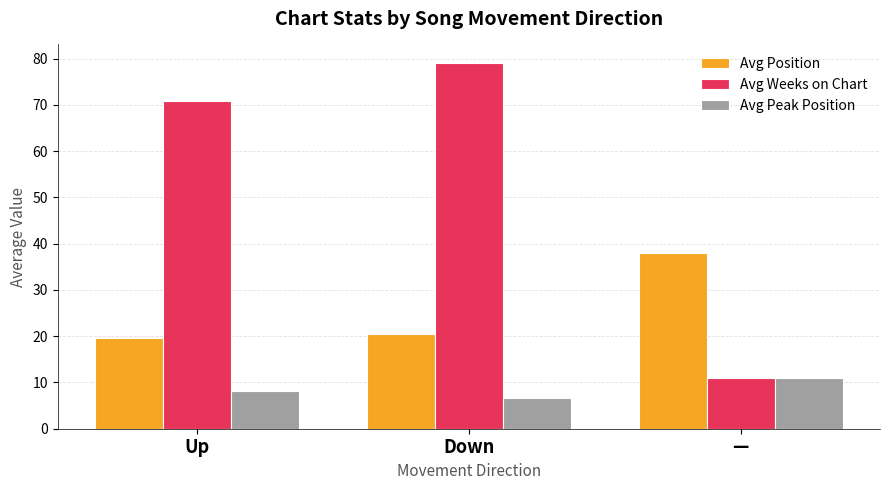

Which series has the largest total across all categories?

Avg Weeks on Chart